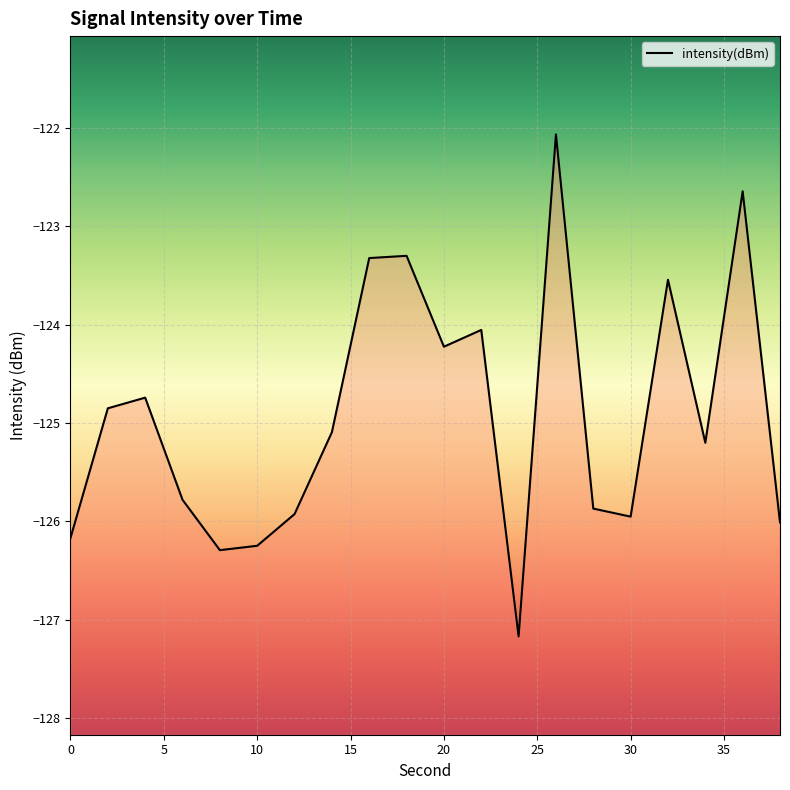

What is the minimum value shown in the chart?

-127.2